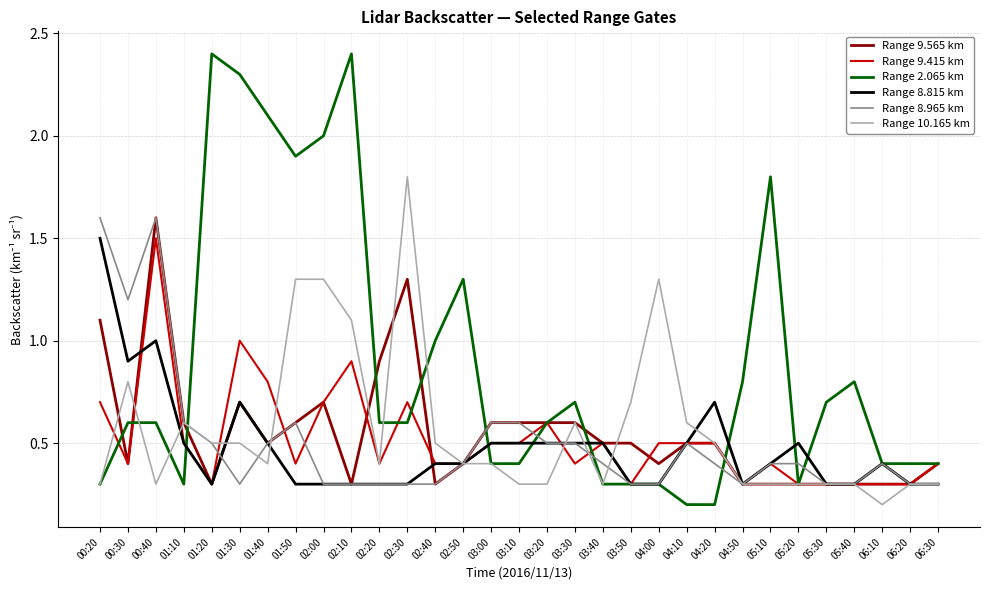

What is the average value of the Range 8.815 km series?

0.5